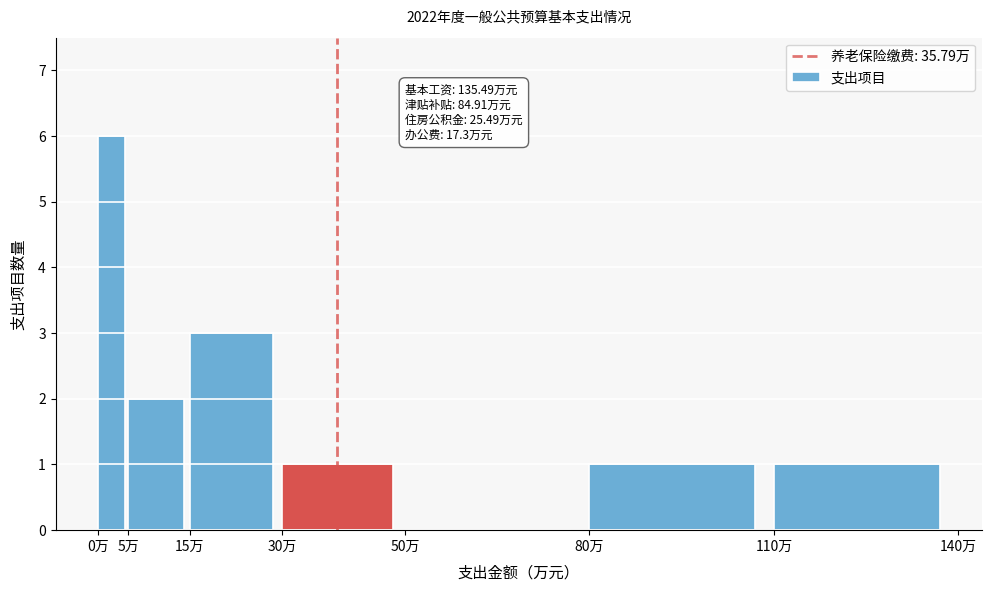

Which range on the x-axis has the tallest bar?

0 to 5